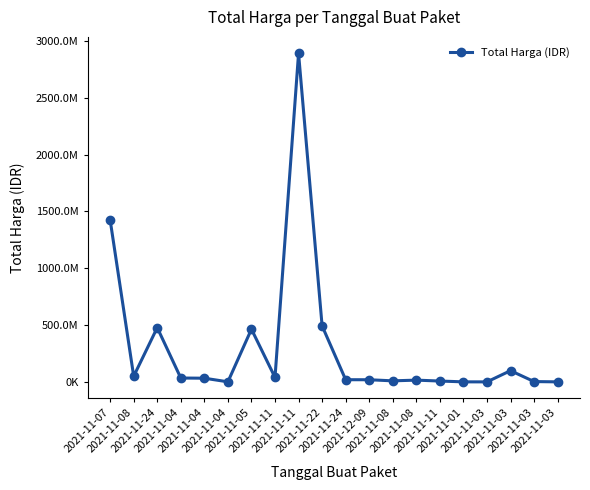

What value does the data have at 2021-11-01?

333600